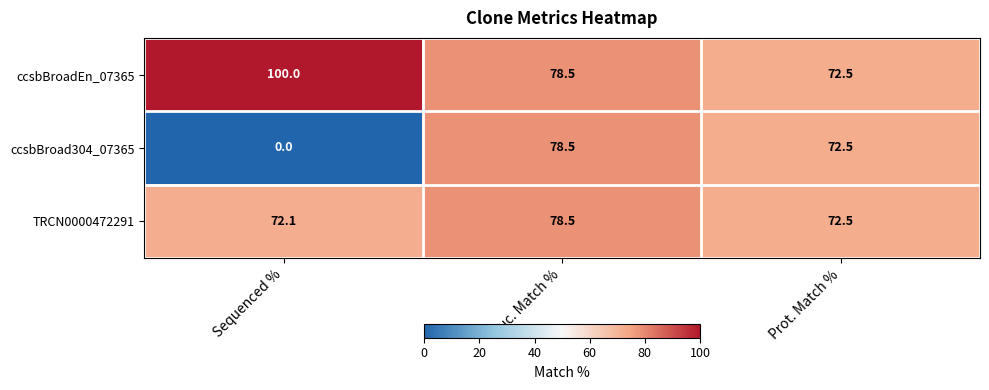

The value of ccsbBroadEn_07365 at Sequenced % is 148.6. True or false?

False